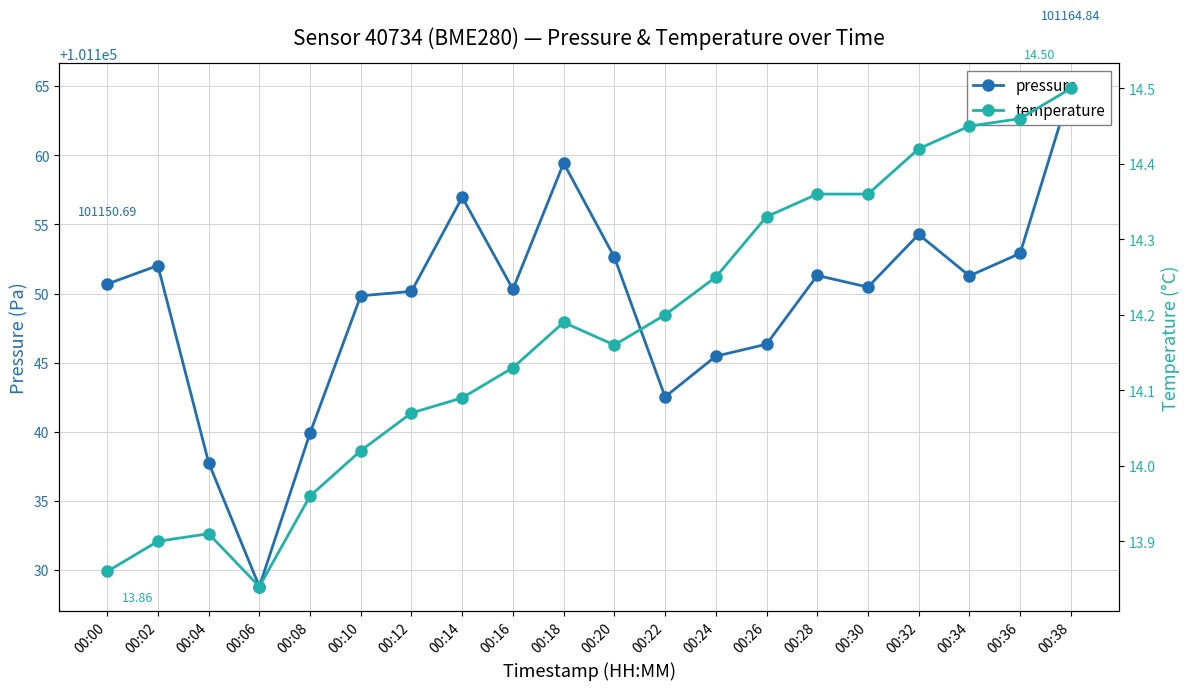

True or false: temperature has a value of 21.3 at 00:10.

False